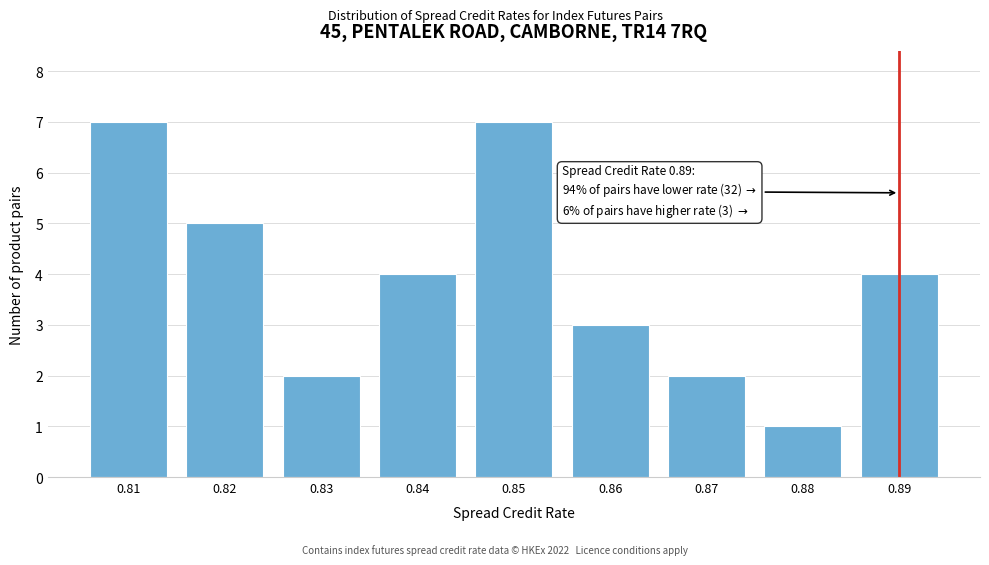

Reading left to right, list all the values displayed in this chart.

7	5	2	4	7	3	2	1	4